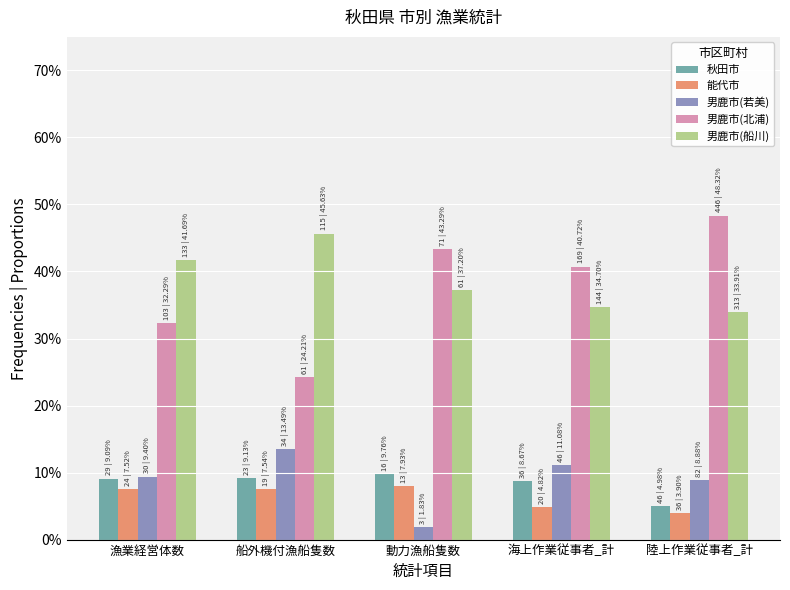

Which series has the largest total across all categories?

男鹿市(船川)